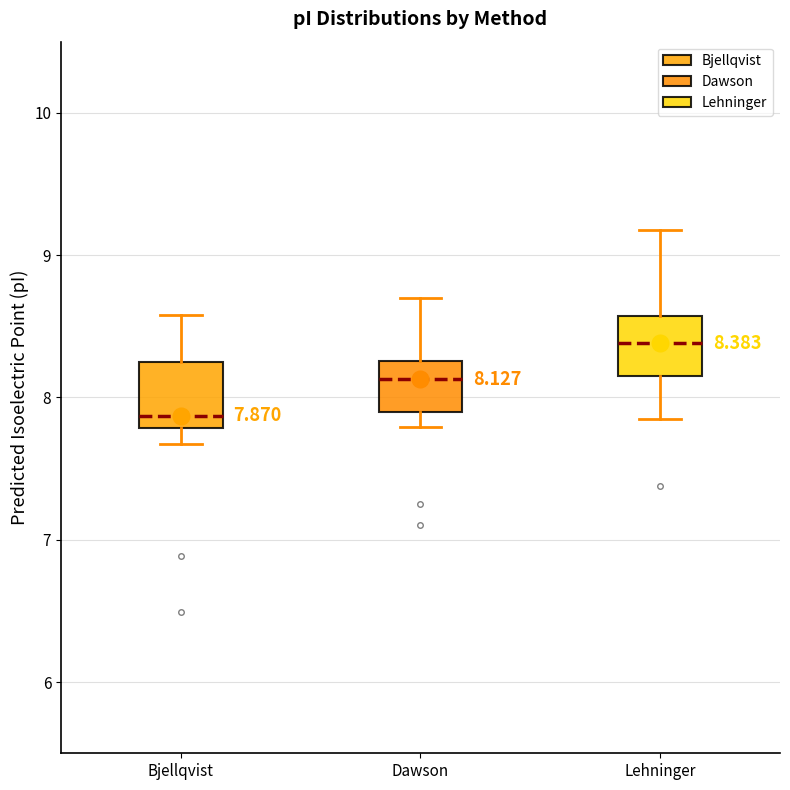

Which box has the lowest median line?

Bjellqvist